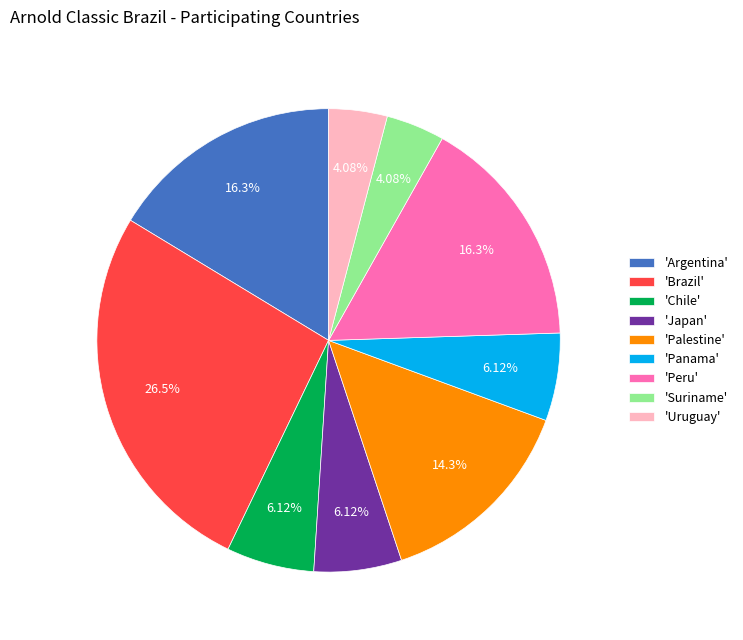

Between 'Suriname' and 'Brazil', which is larger?

'Brazil'